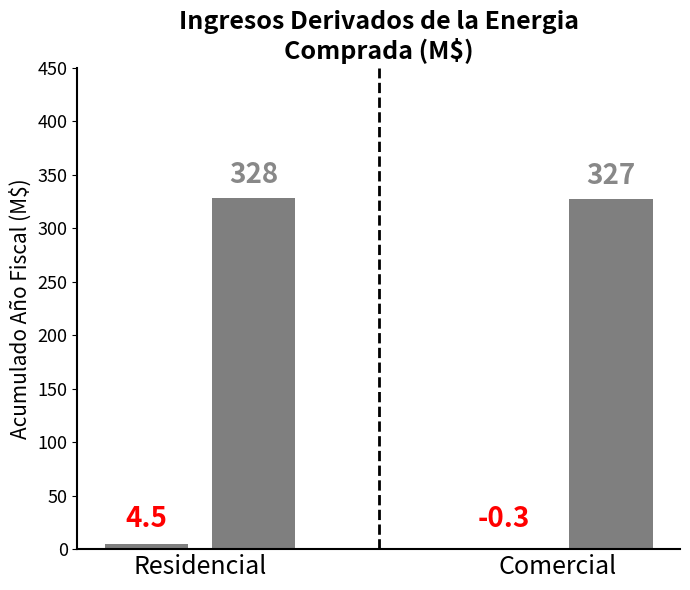

Count the number of data series in this chart.

2